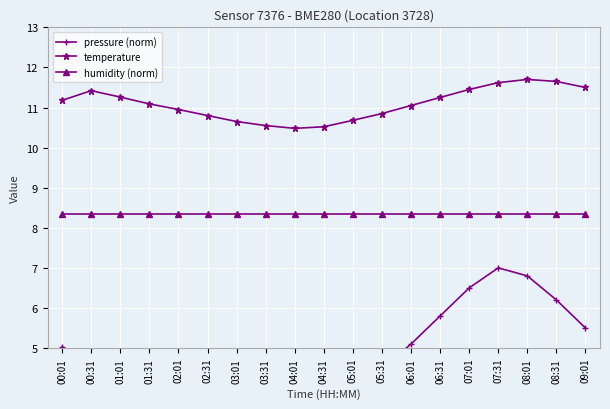

At 01:01, list the series in order from smallest to largest.

pressure (norm), humidity (norm), temperature